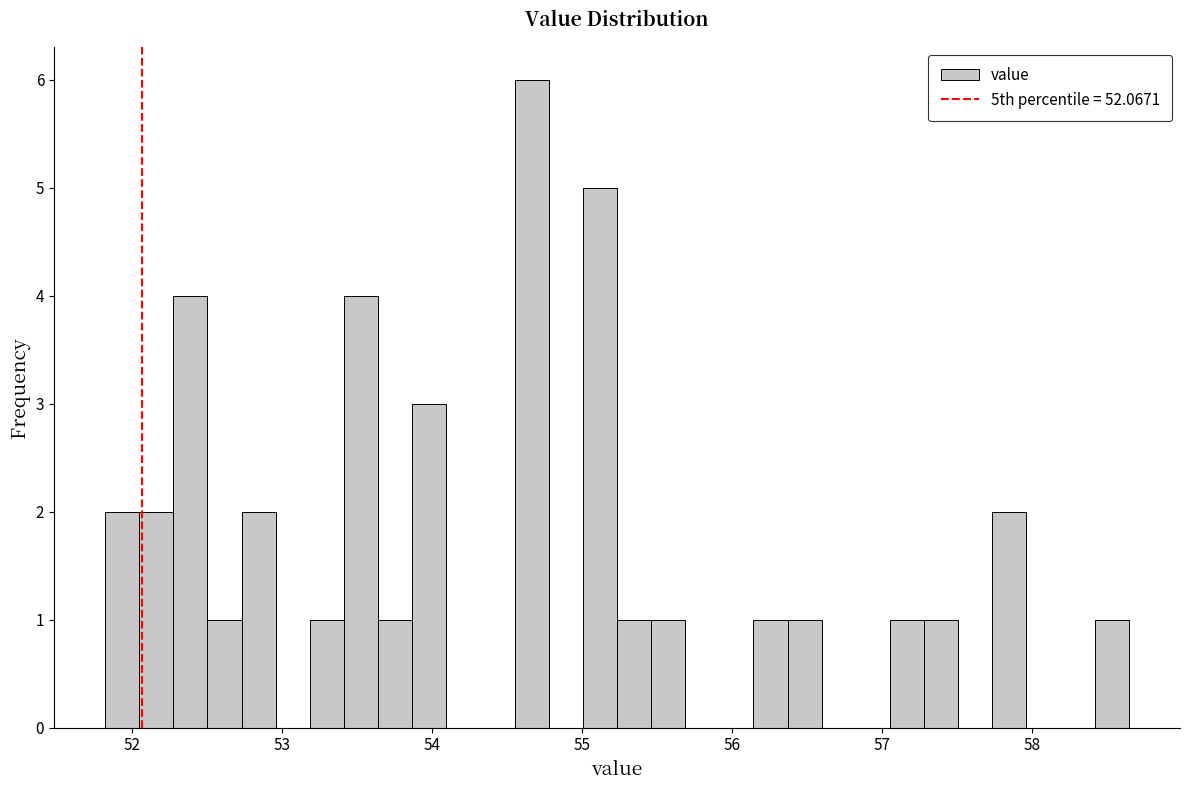

Around what value on the x-axis is the tallest bar? Give the approximate position of its centre, as read against the axis.

54.7